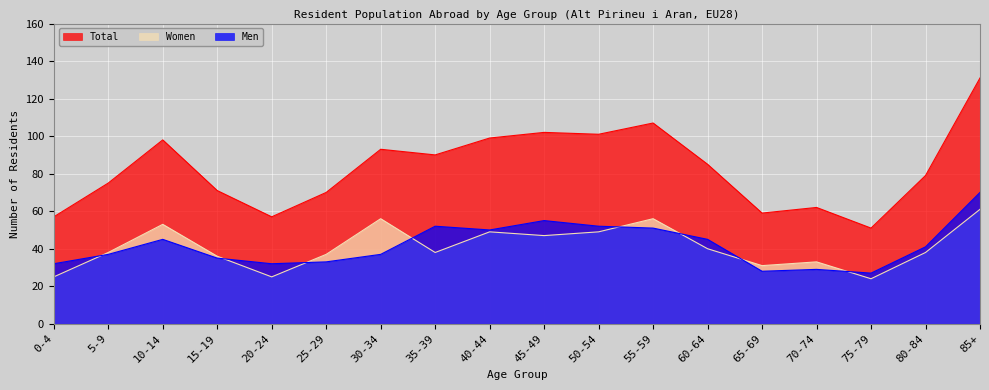

At which category does Women reach its first local valley?

20-24